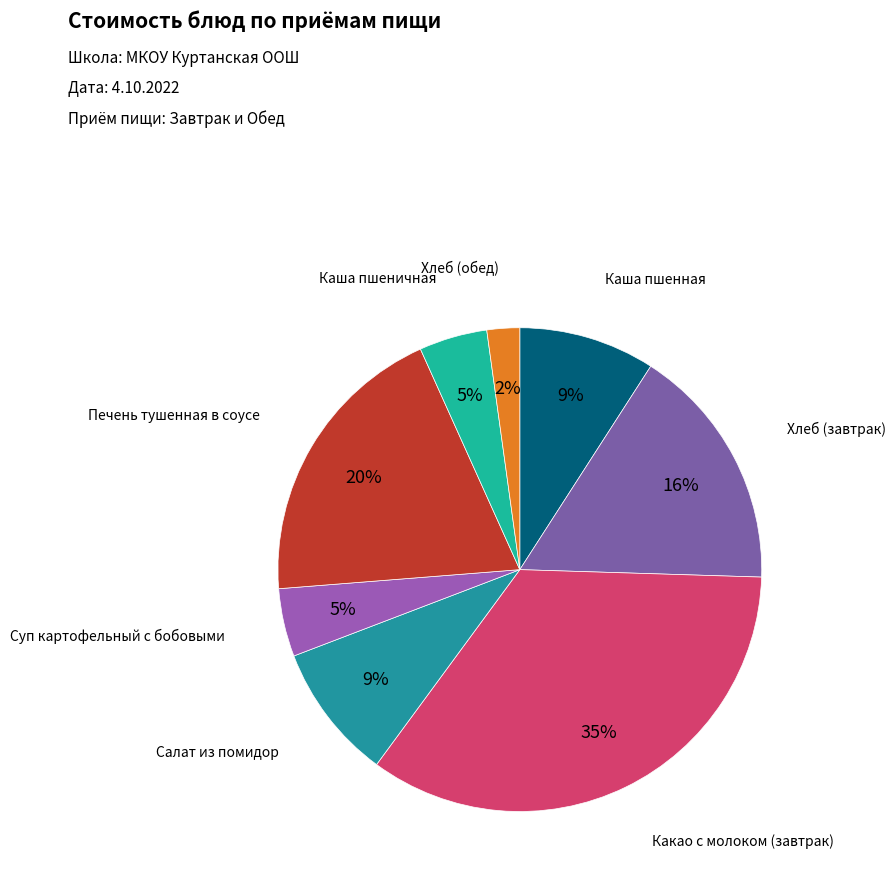

What is the largest slice in the pie chart?

Какао с молоком (завтрак)